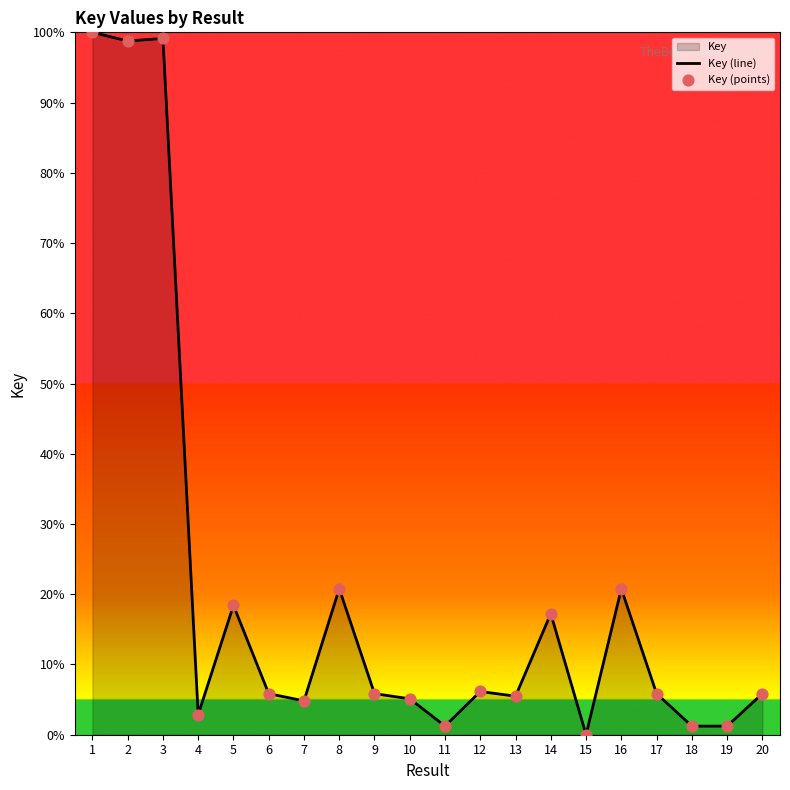

Is the value of Key (points) at 7 greater than the value of Key (line) at 3?

No